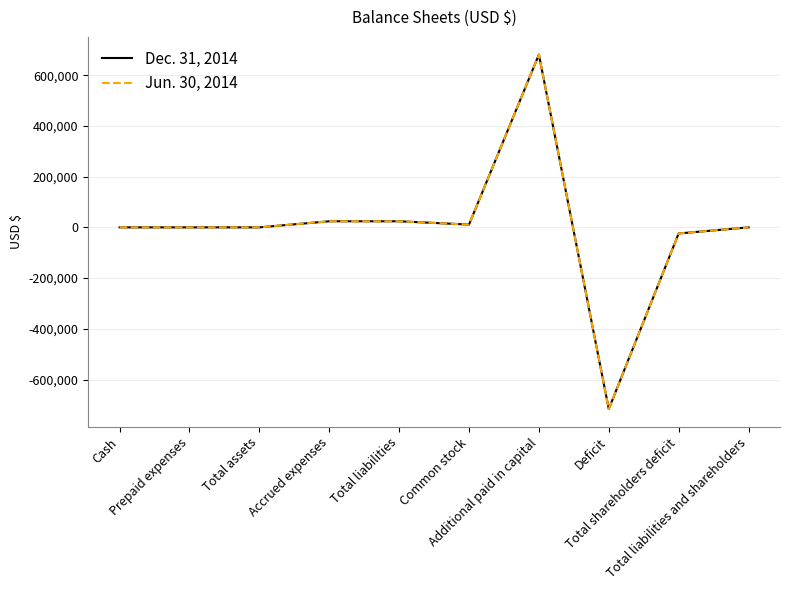

Does the chart have visible grid lines?

Yes